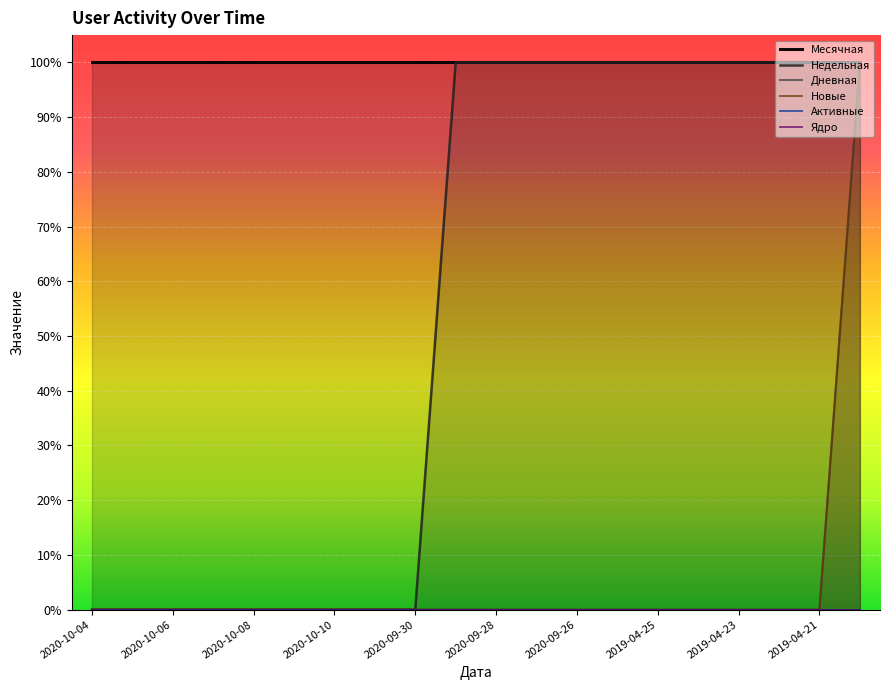

Rank the series at 2020-09-30 from lowest to highest value.

Недельная, Дневная, Новые